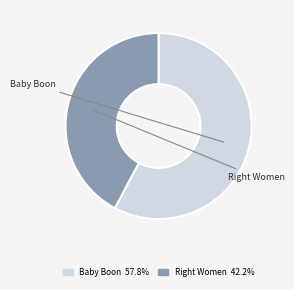

How many slices are in this pie chart?

2